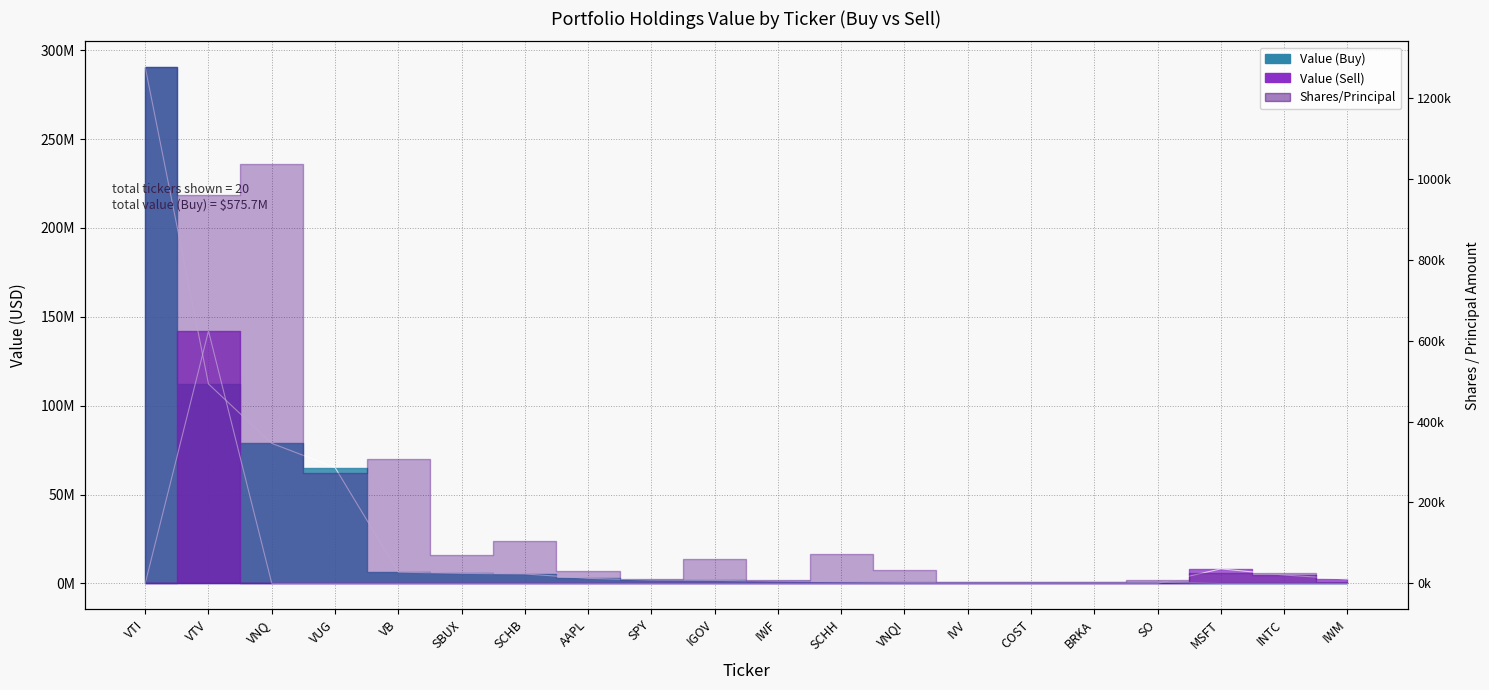

What is the label of the 19th point from the left?

INTC